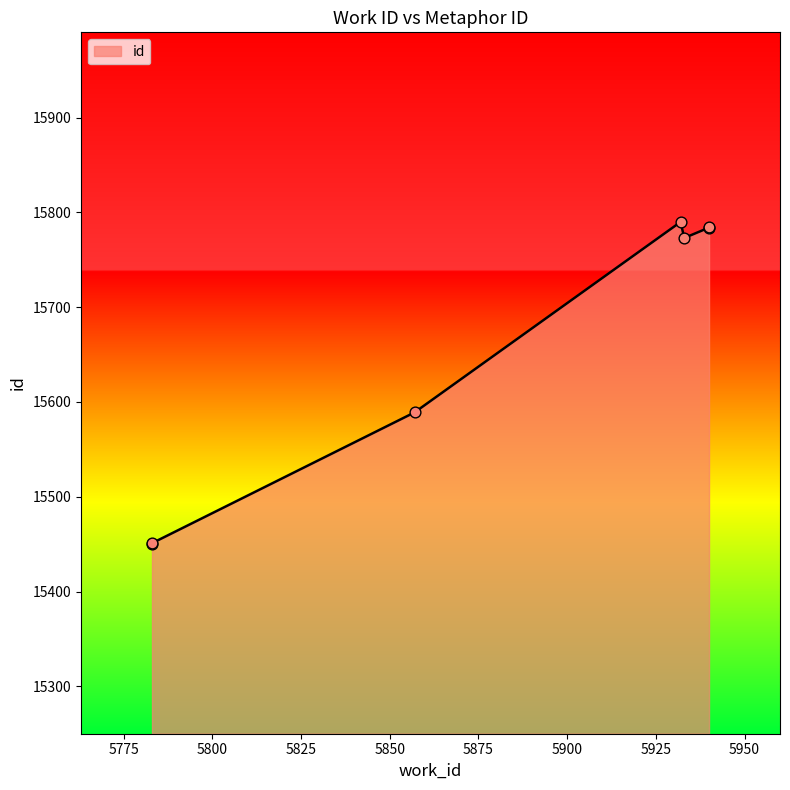

What is the ratio of the value at 5783 to the value at 5933?

1.0